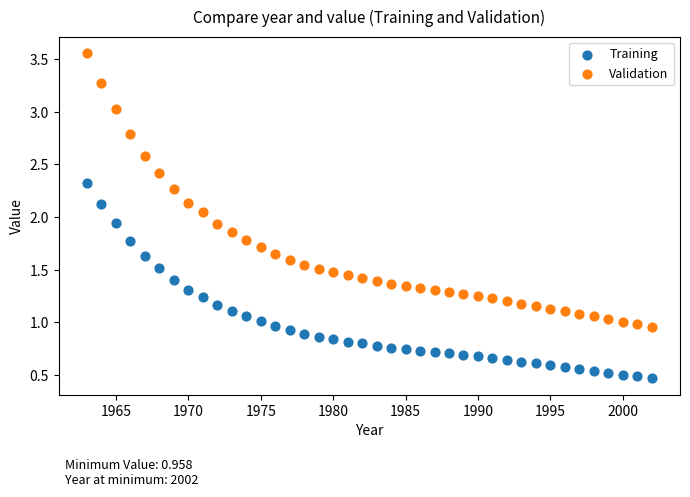

What are all the series names shown in the legend?

Training, Validation